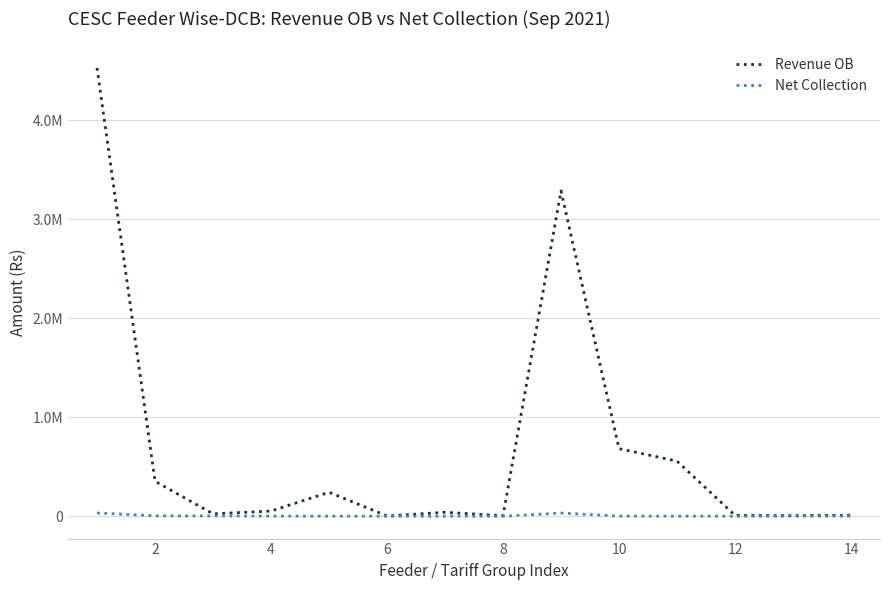

What is the sum of all Revenue OB values?

9790992.7